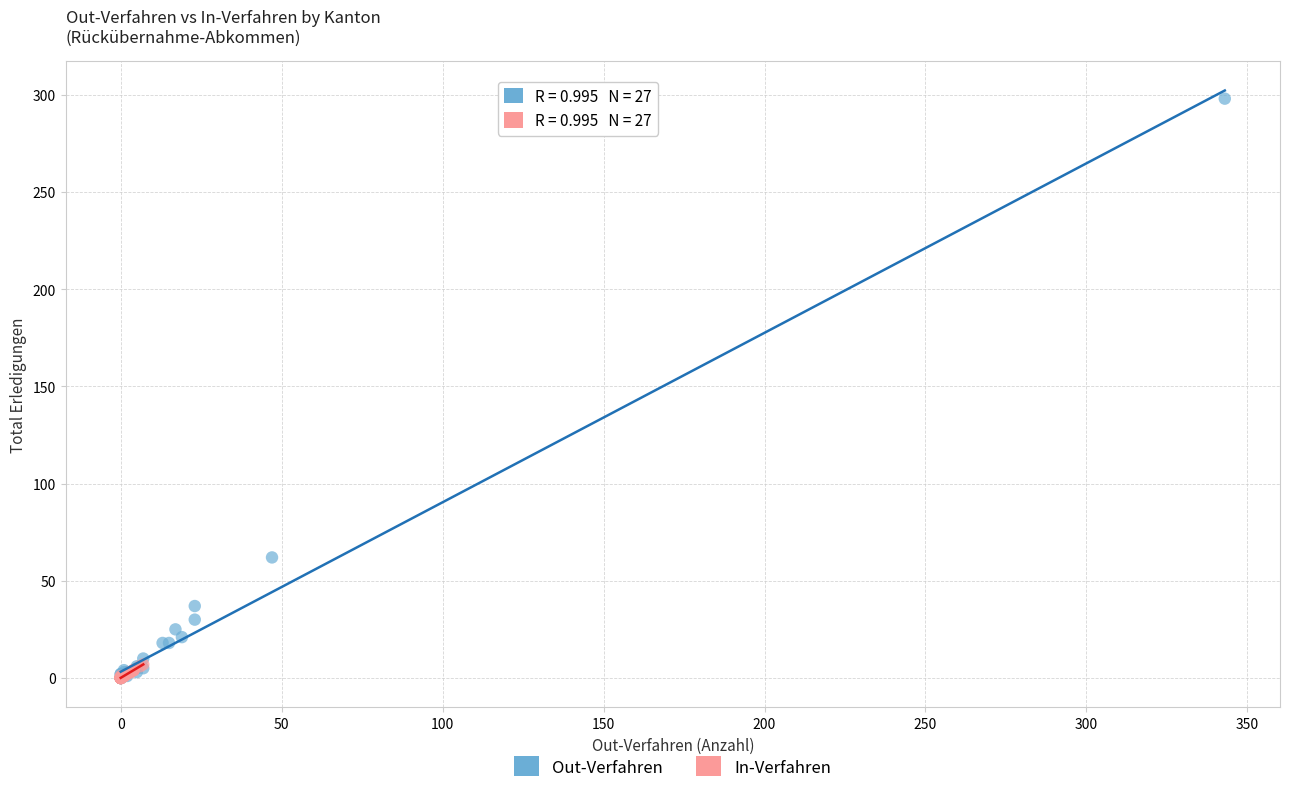

What are all the series names shown in the legend?

Out-Verfahren, In-Verfahren